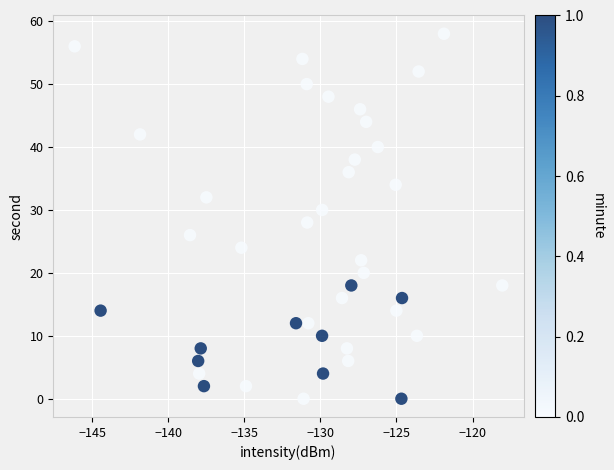

What is the range of Y values (max minus min)?

58